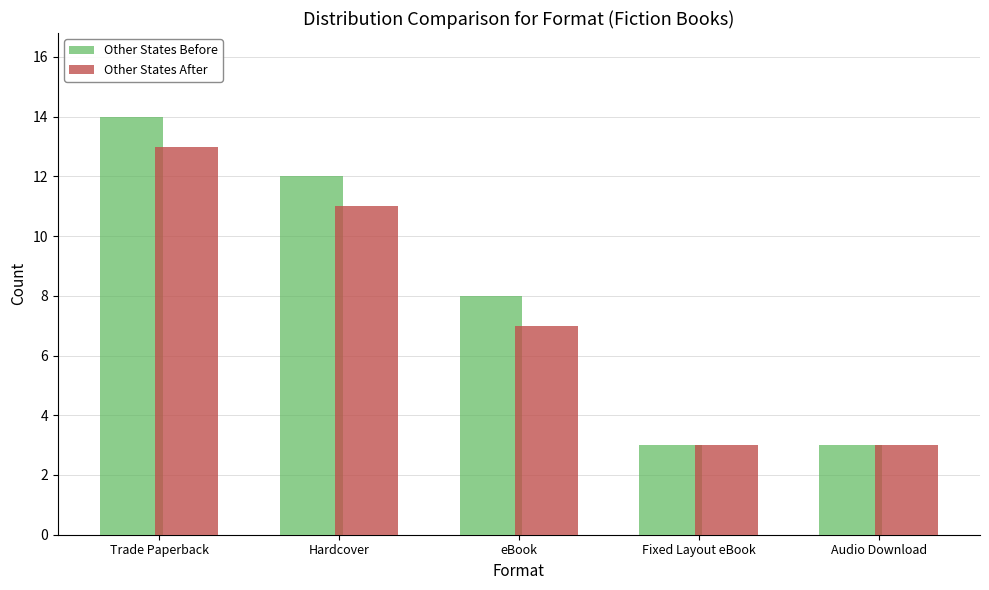

What is the sum of the Other States Before values at Trade Paperback and eBook?

22